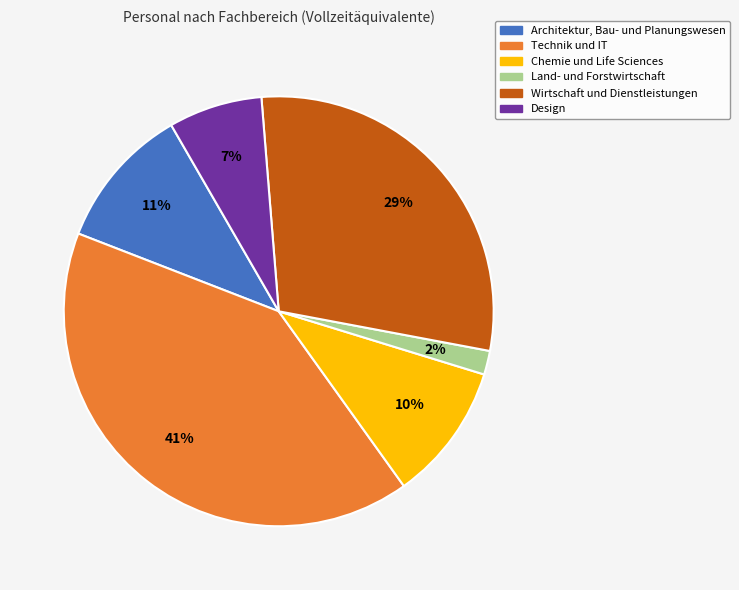

How many slices are in this pie chart?

6